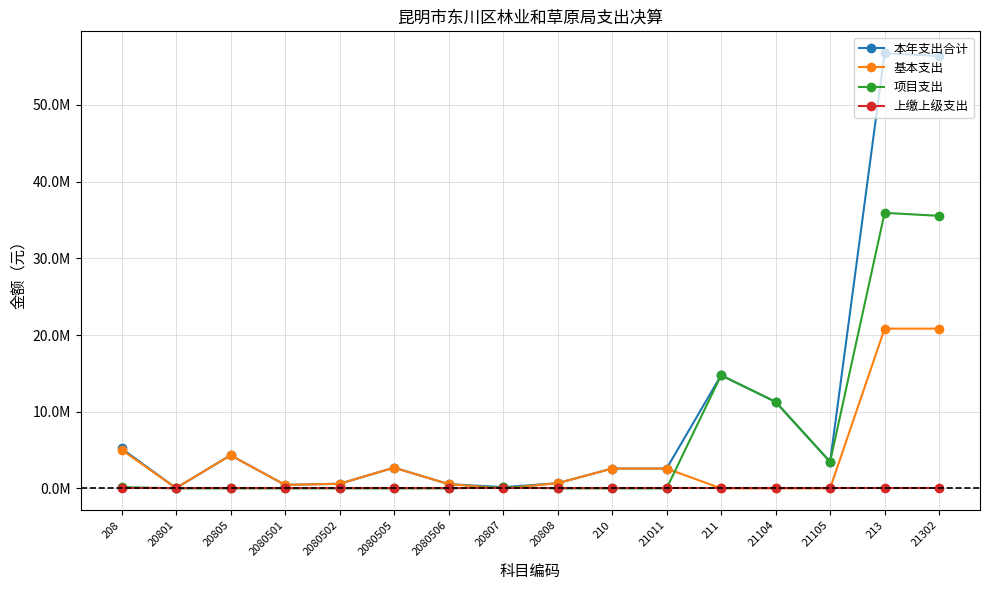

What position from the right is 21105?

3